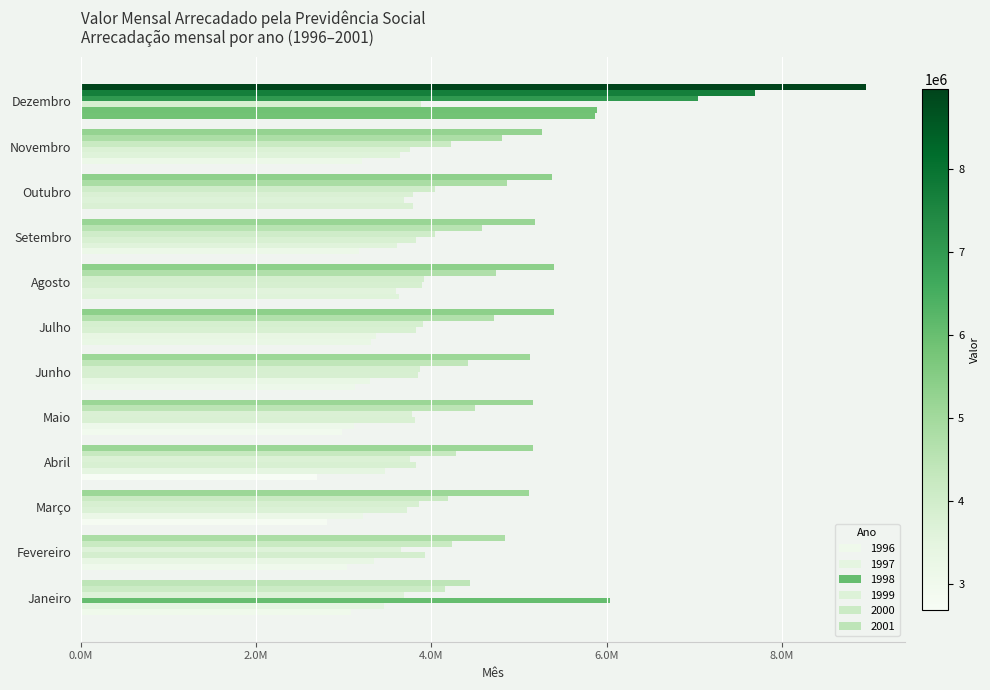

What is the label of the 1st bar from the right?

Dezembro